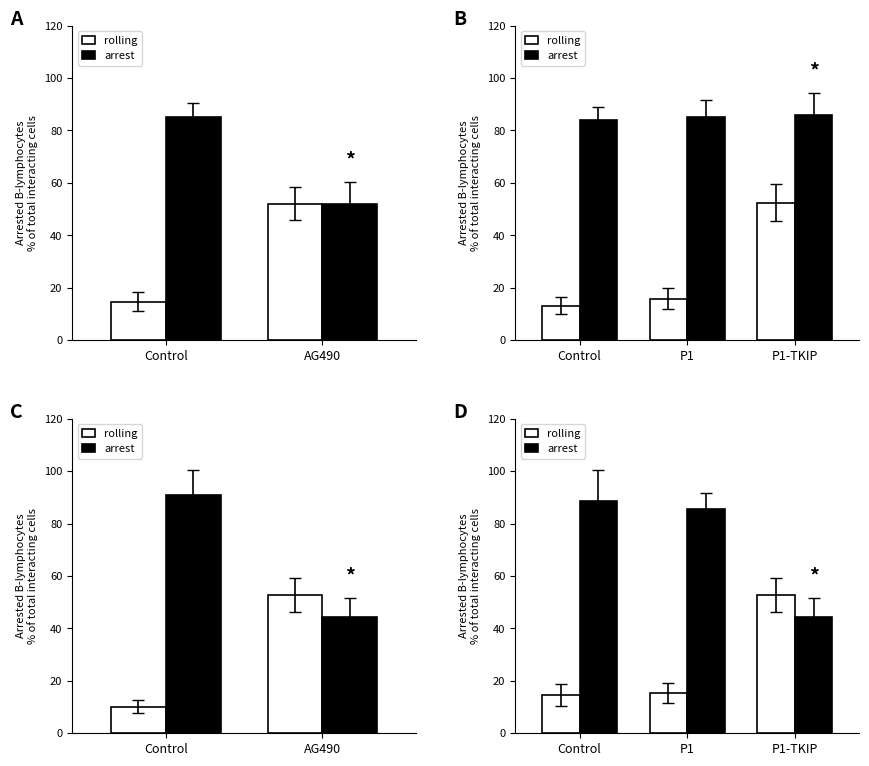

What is the difference between the highest and lowest values at P1-TKIP?

8.5